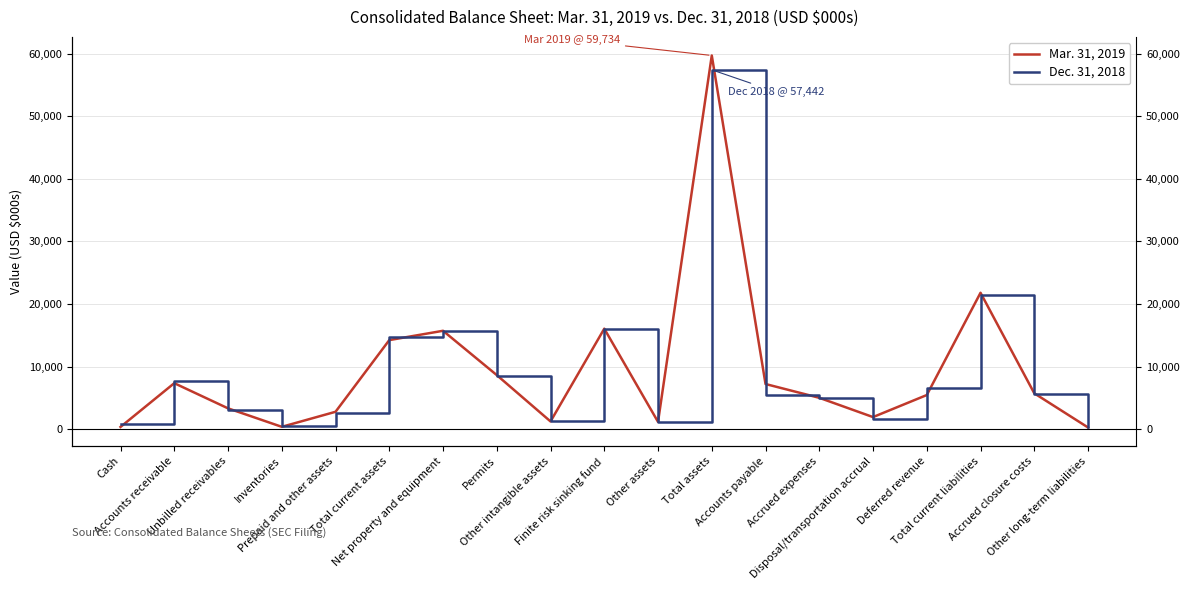

What is the sum of the Dec. 31, 2018 values at Accounts receivable and Total current liabilities?

29246